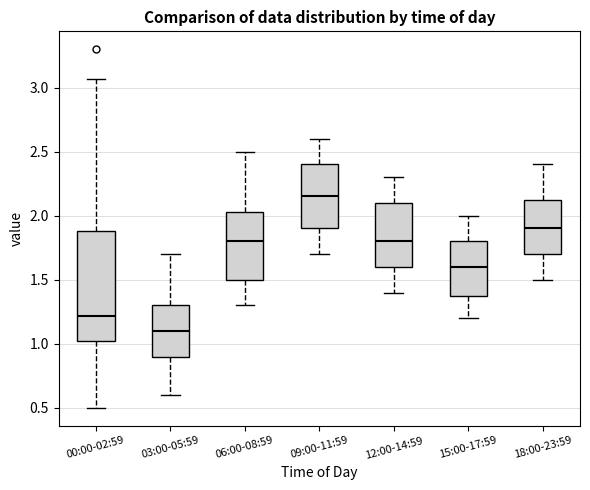

Where does the upper whisker of the box for 18:00-23:59 end on the y-axis? The values are not printed on the chart, so give them approximately, as read against the axis.

2.40